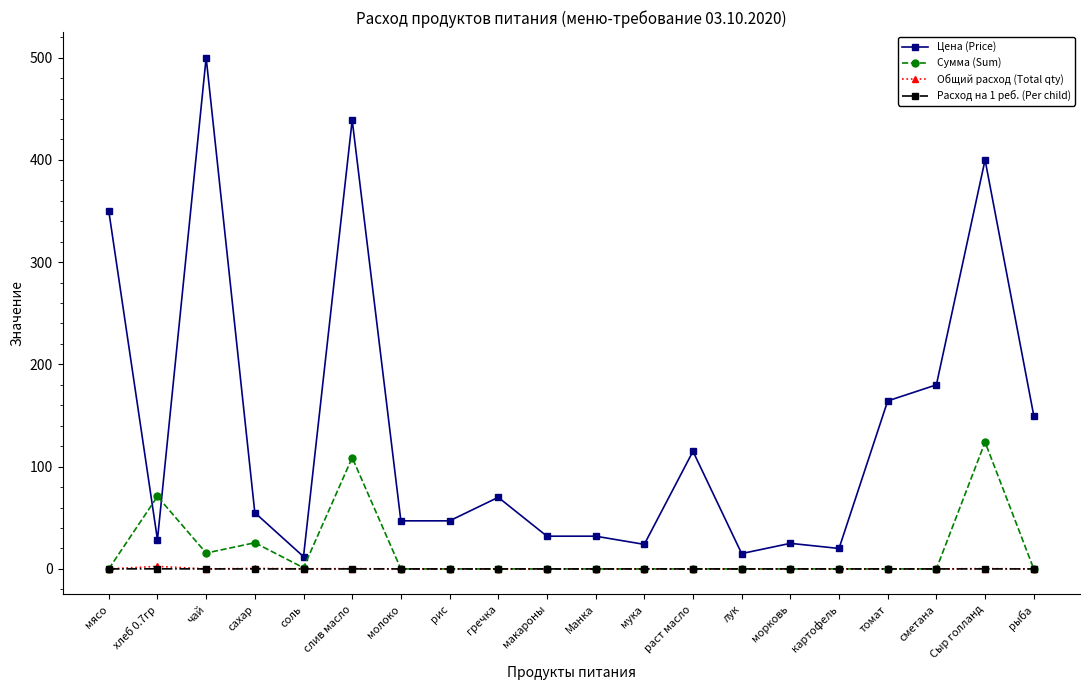

Is this an area chart (filled region under the line)?

No